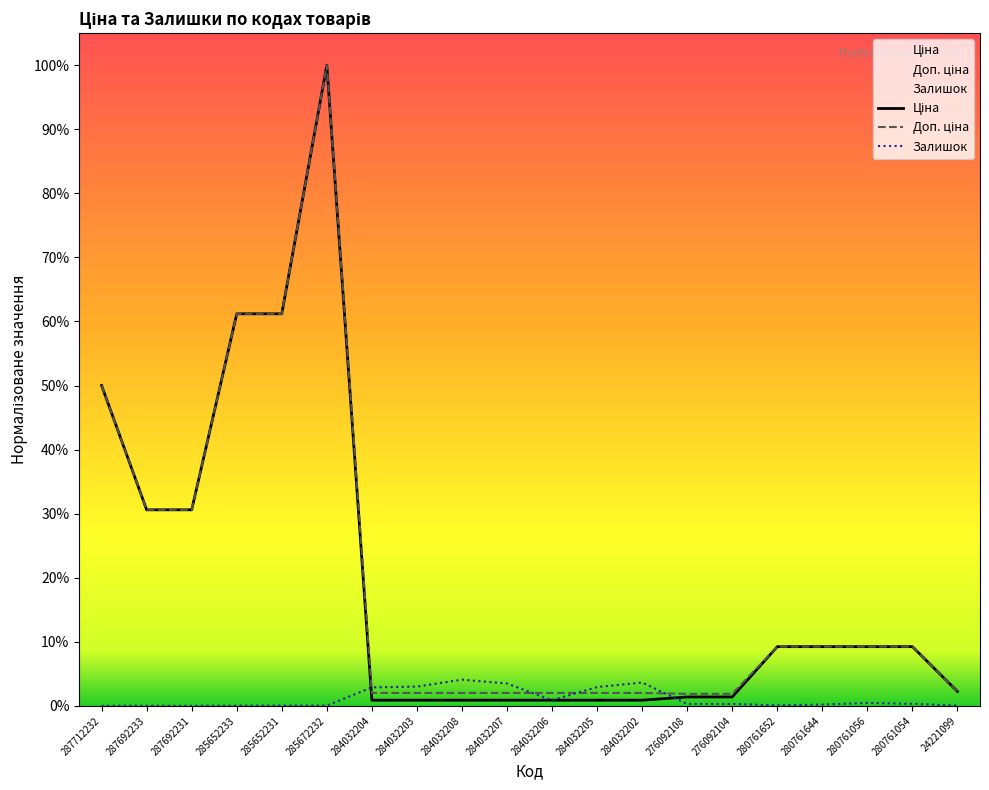

How many data points does each series have?

20